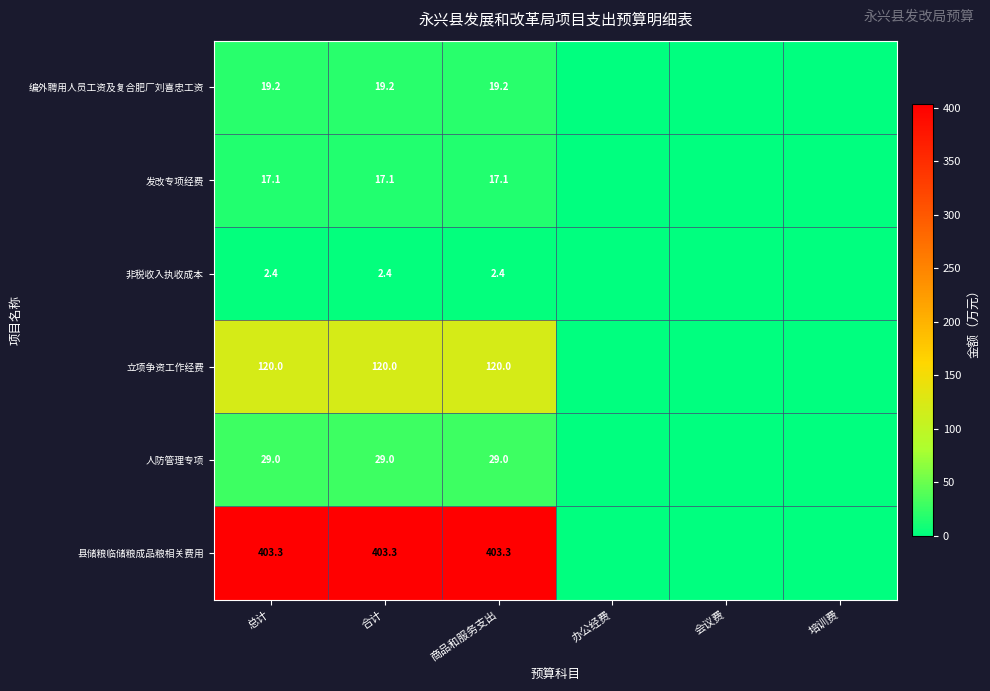

Rank the series at 总计 from lowest to highest value.

非税收入执收成本, 发改专项经费, 编外聘用人员工资及复合肥厂刘喜忠工资, 人防管理专项, 立项争资工作经费, 县储粮临储粮成品粮相关费用